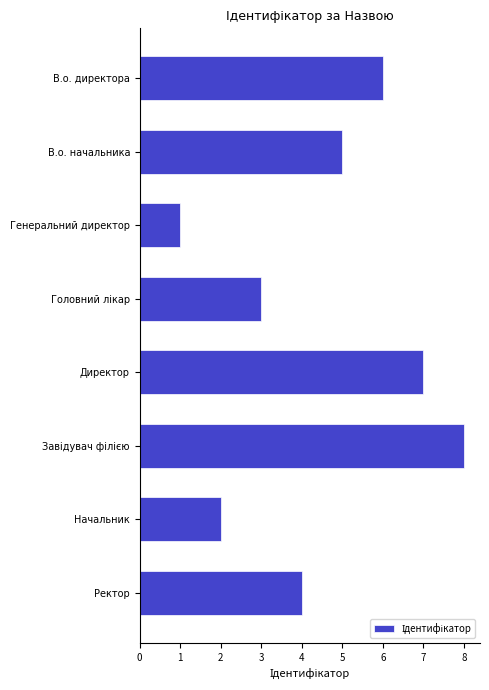

Where is the data nearest to the value 4?

Ректор